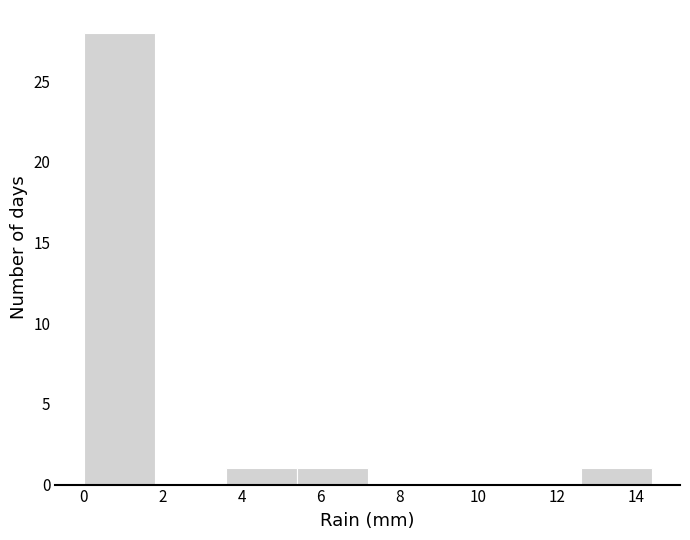

Reading left to right, transcribe this chart: for each bar, give the range it covers on the x-axis and its height. The values are not printed on the chart, so give them approximately, as read against the axis.

0.0 to 1.8: 28
1.8 to 3.6: 0
3.6 to 5.4: 1
5.4 to 7.2: 1
7.2 to 9.0: 0
9.0 to 10.8: 0
10.8 to 12.6: 0
12.6 to 14.4: 1